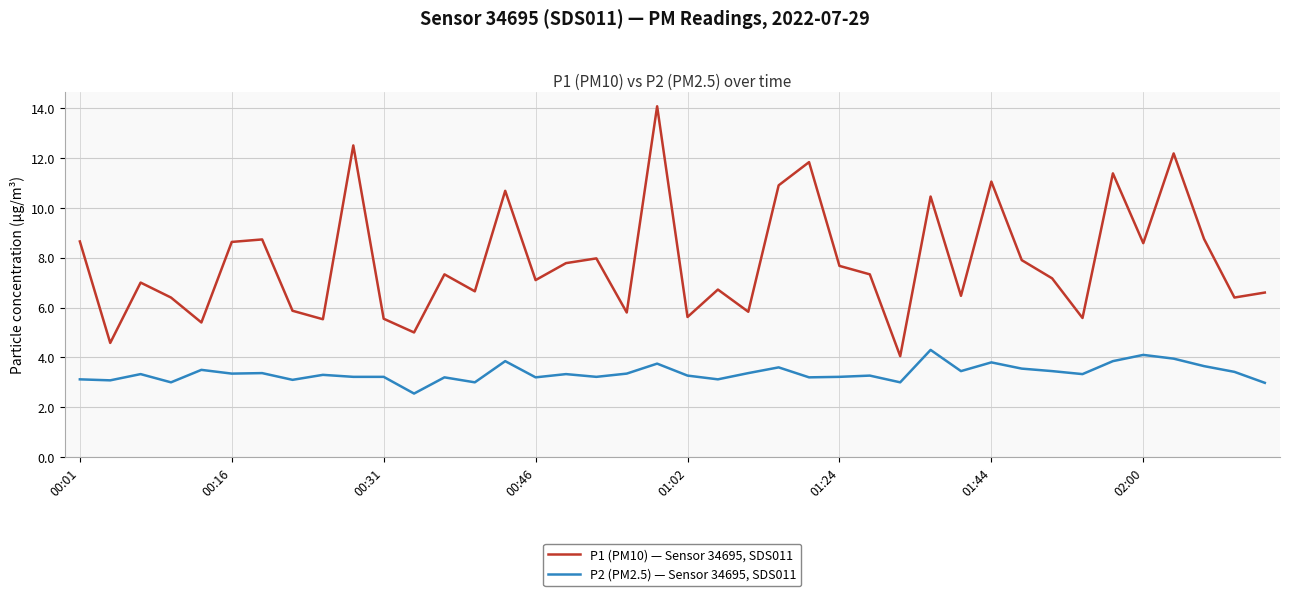

Rank the series by their maximum value, from highest to lowest.

P1 (PM10) — Sensor 34695, SDS011, P2 (PM2.5) — Sensor 34695, SDS011